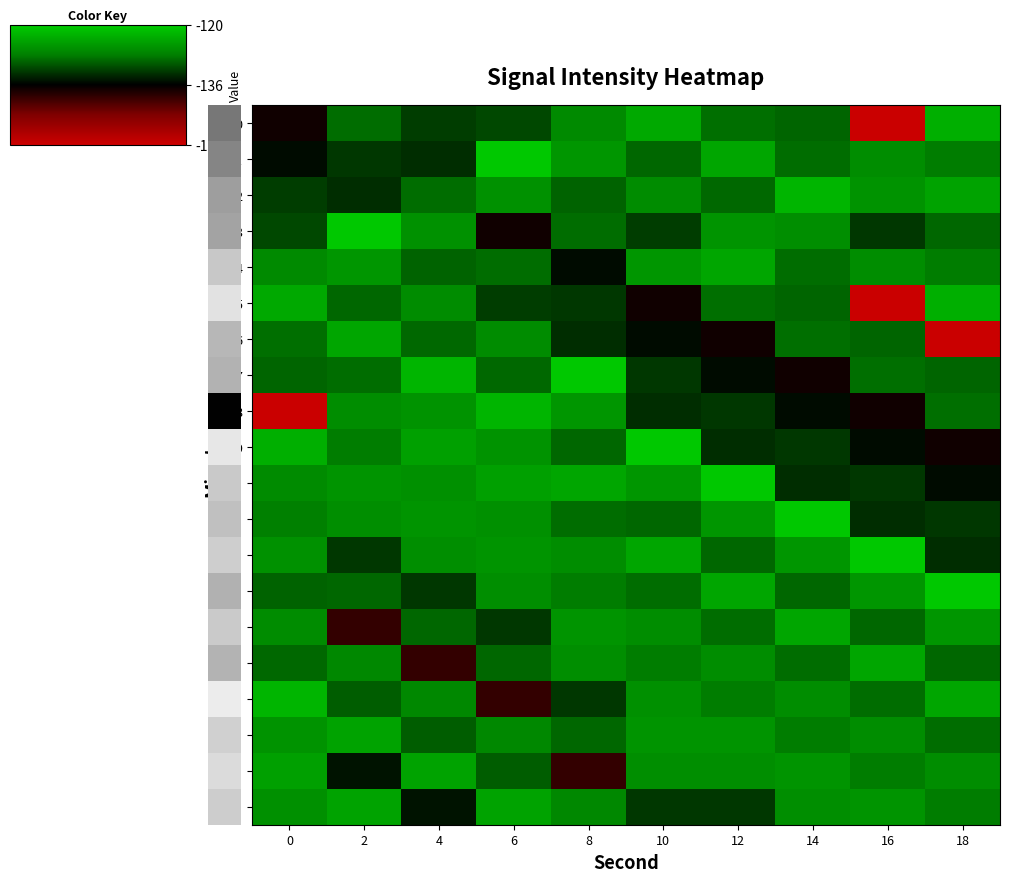

Reading left to right, what are all the values shown in this chart?

0: 0=-136.5	2=-128.9	4=-131.8	6=-131.0	8=-126.7	10=-123.5	12=-128.8	14=-129.4	16=-150.9	18=-122.9
1: 0=-134.8	2=-132.2	4=-132.8	6=-120.5	8=-125.6	10=-129.3	12=-123.9	14=-128.9	16=-126.4	18=-127.9
2: 0=-131.8	2=-132.8	4=-128.9	6=-126.0	8=-129.5	10=-126.5	12=-129.1	14=-122.3	16=-125.7	18=-124.2
3: 0=-131.0	2=-120.5	4=-126.0	6=-136.5	8=-128.9	10=-131.8	12=-125.6	14=-126.3	16=-132.2	18=-129.2
4: 0=-126.7	2=-125.6	4=-129.5	6=-128.9	8=-134.8	10=-125.6	12=-123.9	14=-128.9	16=-126.4	18=-127.9
5: 0=-123.5	2=-129.3	4=-126.5	6=-131.8	8=-132.2	10=-136.5	12=-128.8	14=-129.4	16=-150.9	18=-122.9
6: 0=-128.8	2=-123.9	4=-129.1	6=-126.5	8=-132.8	10=-134.8	12=-136.5	14=-128.8	16=-129.4	18=-150.9
7: 0=-129.4	2=-128.9	4=-122.3	6=-129.1	8=-120.5	10=-132.2	12=-134.8	14=-136.5	16=-128.8	18=-129.4
8: 0=-150.9	2=-126.4	4=-125.7	6=-122.3	8=-125.6	10=-132.8	12=-132.2	14=-134.8	16=-136.5	18=-128.8
9: 0=-122.9	2=-127.9	4=-124.5	6=-125.7	8=-129.3	10=-120.5	12=-132.8	14=-132.2	16=-134.8	18=-136.5
10: 0=-126.6	2=-125.6	4=-126.1	6=-124.5	8=-123.9	10=-125.6	12=-120.5	14=-132.8	16=-132.2	18=-134.8
11: 0=-127.7	2=-126.3	4=-125.6	6=-126.1	8=-128.9	10=-129.3	12=-125.6	14=-120.5	16=-132.8	18=-132.2
12: 0=-126.0	2=-132.2	4=-126.3	6=-125.6	8=-126.4	10=-123.9	12=-129.3	14=-125.6	16=-120.5	18=-132.8
13: 0=-129.5	2=-129.2	4=-132.2	6=-126.3	8=-127.9	10=-128.9	12=-123.9	14=-129.3	16=-125.6	18=-120.5
14: 0=-126.5	2=-138.6	4=-129.2	6=-132.2	8=-125.6	10=-126.4	12=-128.9	14=-123.9	16=-129.3	18=-125.6
15: 0=-129.1	2=-126.8	4=-138.6	6=-129.2	8=-126.3	10=-127.9	12=-126.4	14=-128.9	16=-123.9	18=-129.3
16: 0=-122.3	2=-129.9	4=-126.8	6=-138.6	8=-132.2	10=-126.1	12=-127.9	14=-126.4	16=-128.9	18=-123.9
17: 0=-125.7	2=-124.2	4=-129.9	6=-126.8	8=-129.2	10=-125.6	12=-125.6	14=-127.9	16=-126.4	18=-128.9
18: 0=-124.5	2=-134.3	4=-124.2	6=-129.9	8=-138.6	10=-126.3	12=-126.3	14=-125.6	16=-127.9	18=-126.4
19: 0=-126.1	2=-124.2	4=-134.3	6=-124.2	8=-126.8	10=-132.2	12=-132.2	14=-126.3	16=-125.6	18=-127.9